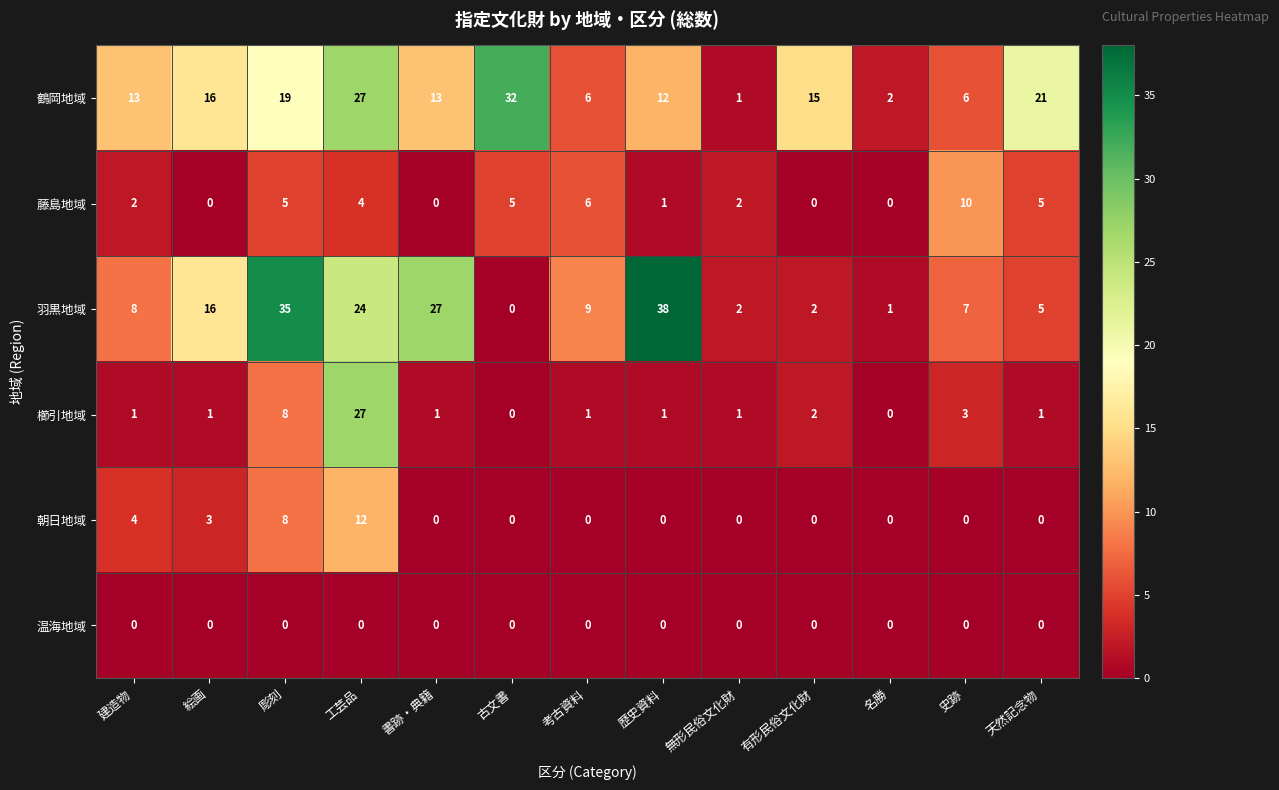

Which category has the highest value across all series?

歴史資料